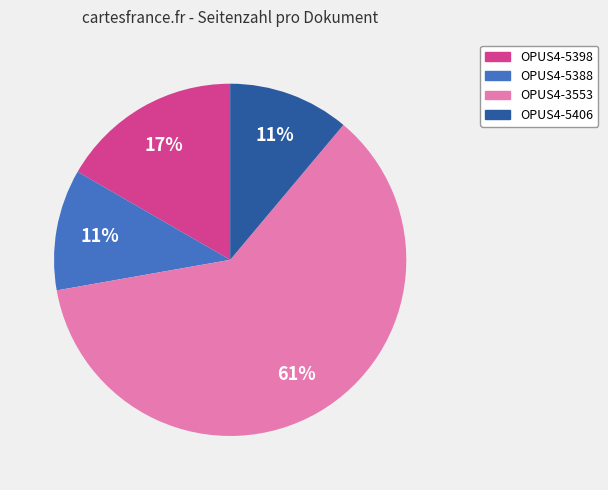

Is there any slice that represents more than half of the pie?

Yes